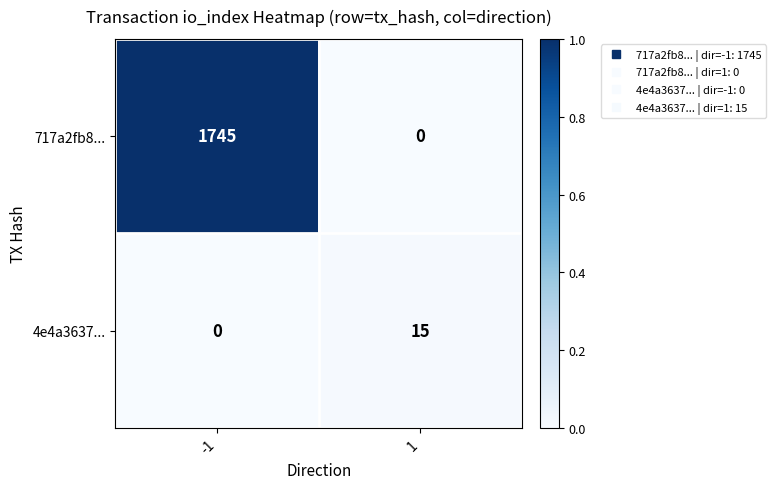

Which series has the widest spread of values?

717a2fb8...